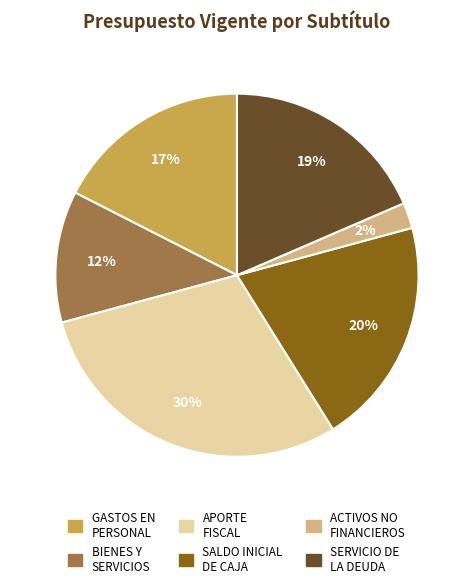

Is there a majority slice in this chart?

No